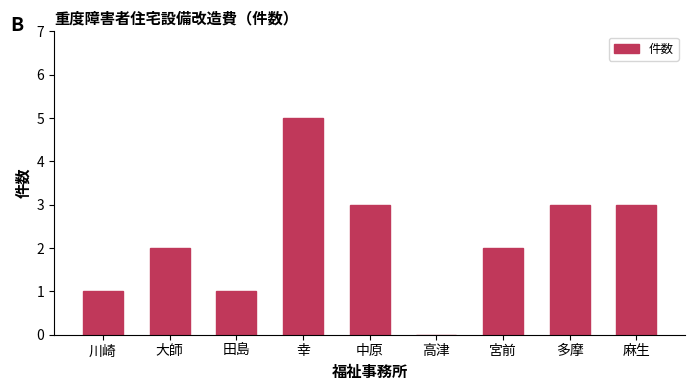

Which has a higher value, 幸 or 宮前?

幸